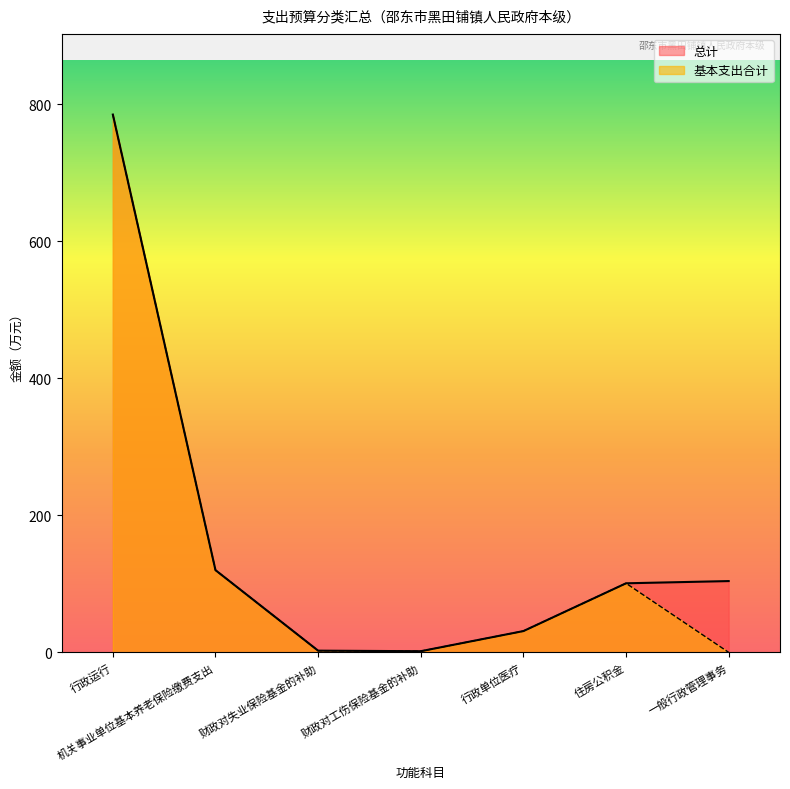

What is the label of the 2nd point from the right?

住房公积金